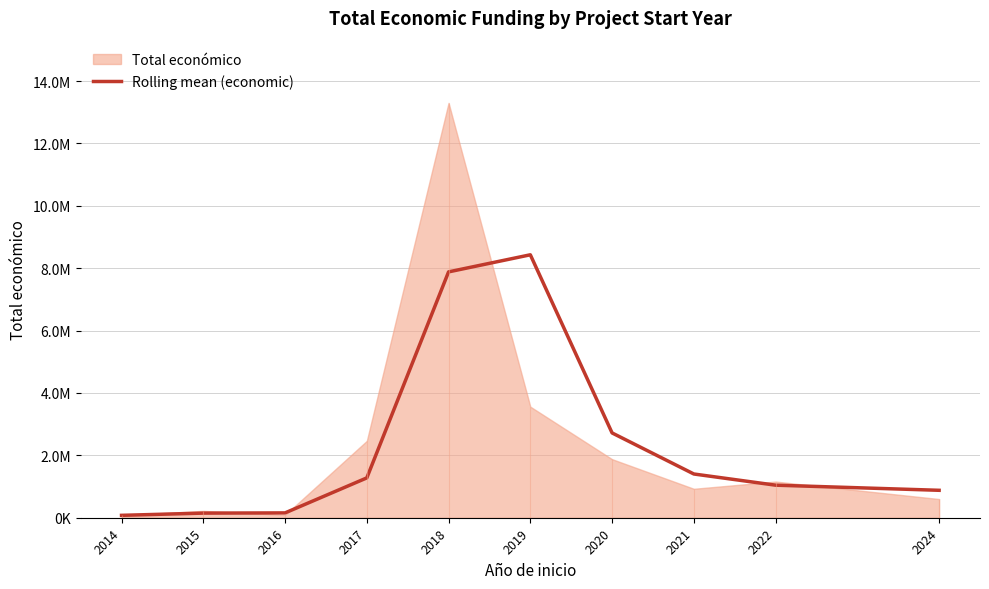

Reading left to right, transcribe all the data shown in this chart.

76800.0	148157.5	154798.0	1277326.5	7882944.0	8431028.5	2718945.5	1402448.5	1043750.5	879482.5